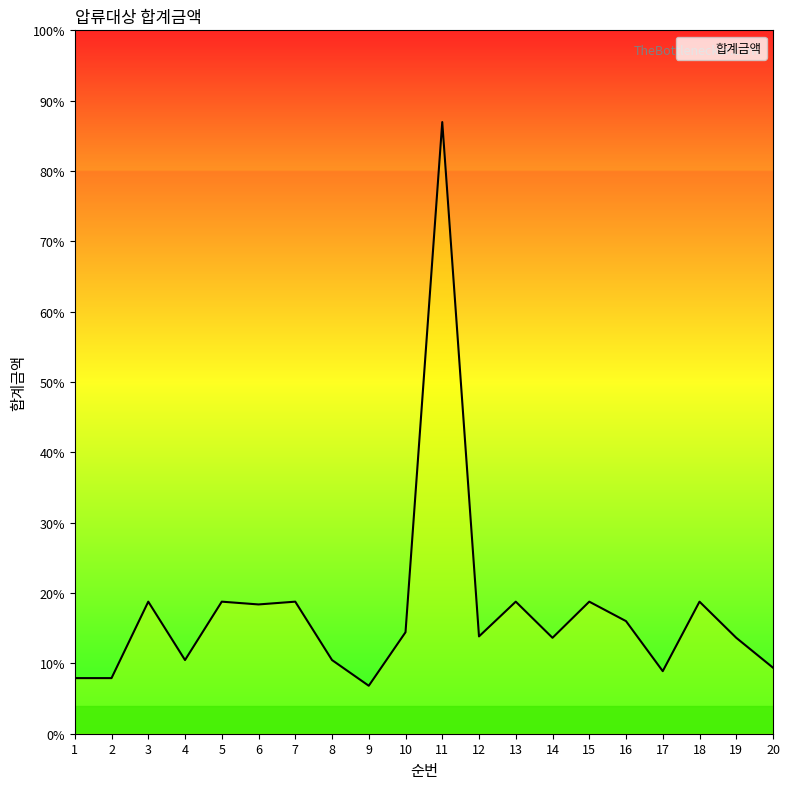

What is the difference between the values at 6 and 11?

104100